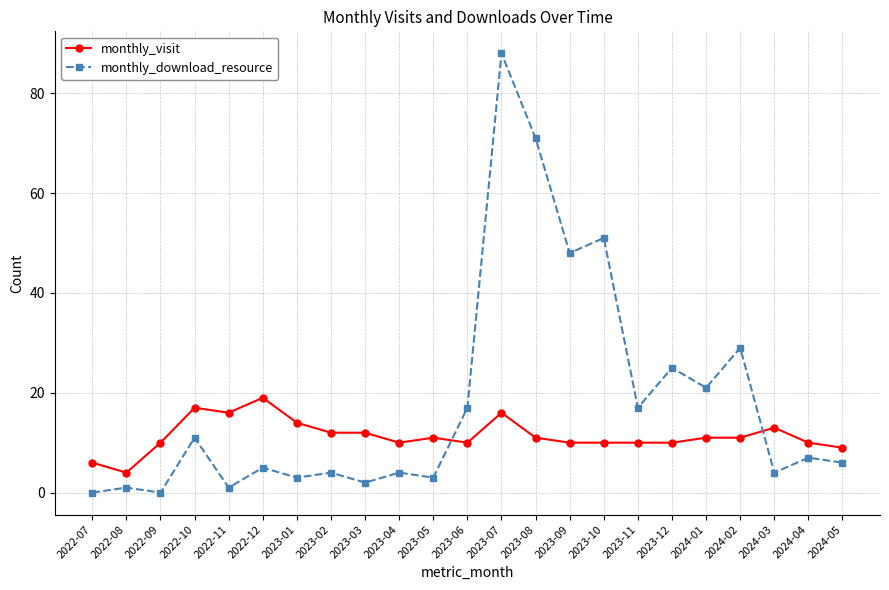

List the series in order of their peak value, lowest first.

monthly_visit, monthly_download_resource